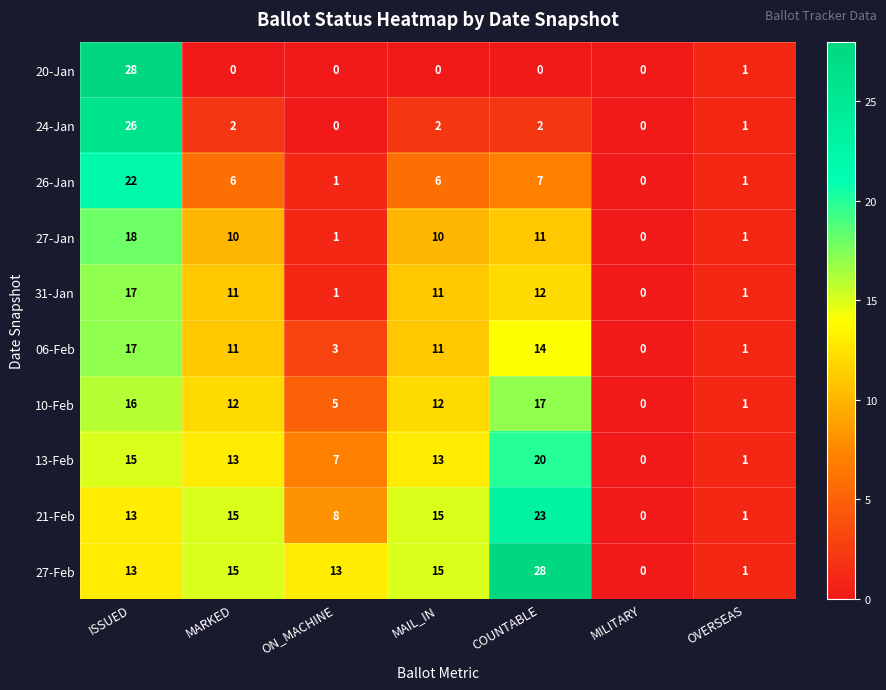

The 26-Jan series shows 6 at ISSUED. True or false?

False